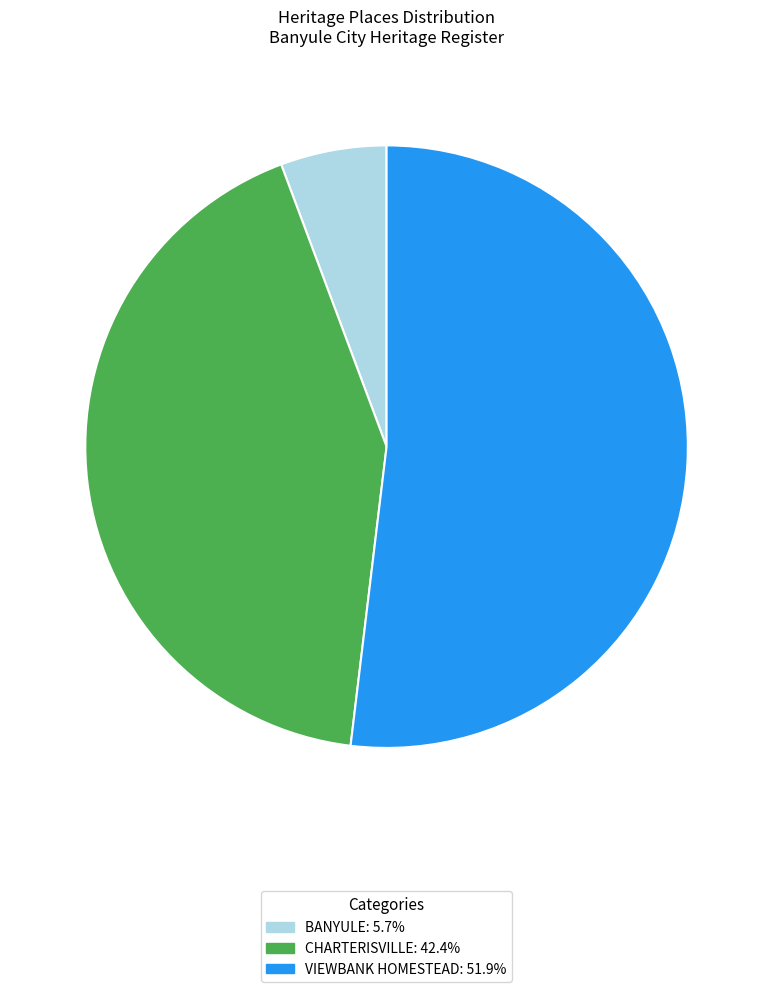

Count the number of slices in the pie.

3